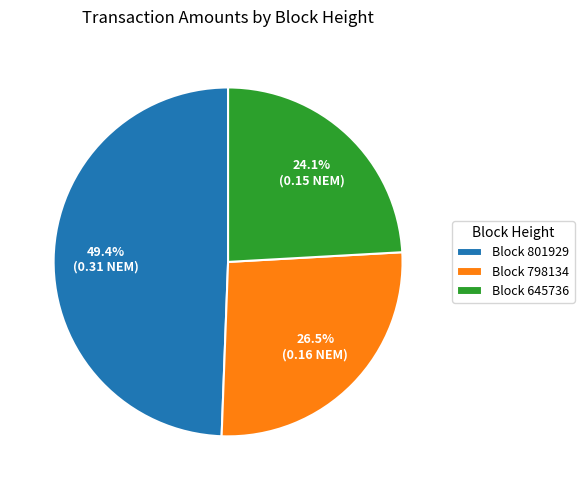

To the nearest percent, what is the average slice percentage?

33%